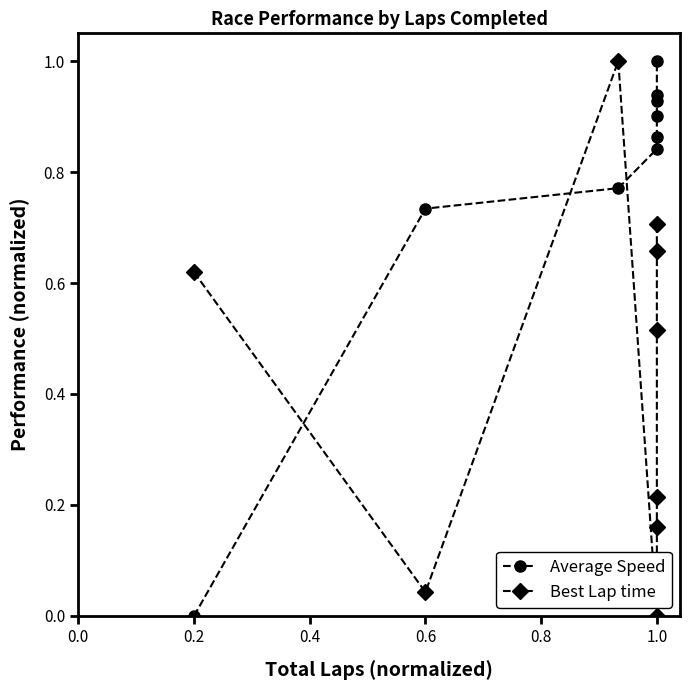

How many data points in Average Speed are above 0?

8